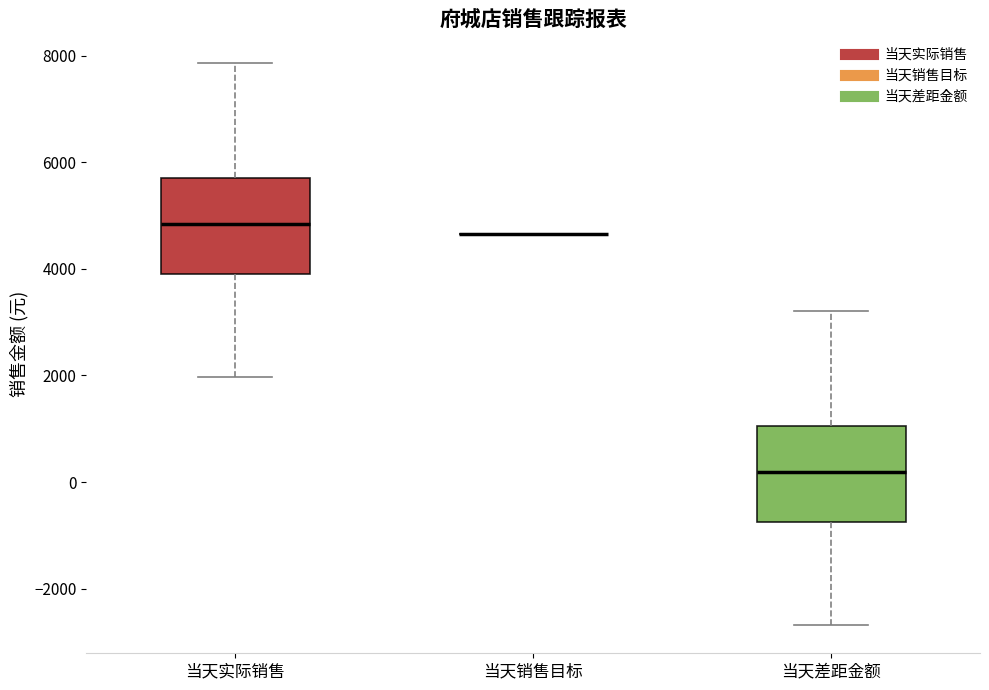

Reading left to right, read every box against the y-axis: the position of its median line, the range the box covers, and the ends of its whiskers. The values are not printed on the chart, so give them approximately, as read against the axis.

当天实际销售: median 4800, box 3800 to 5800, whiskers 2000 to 7800
当天销售目标: box collapsed to a line at 4600, whiskers 4600 to 4600
当天差距金额: median 200, box -800 to 1000, whiskers -2600 to 3200